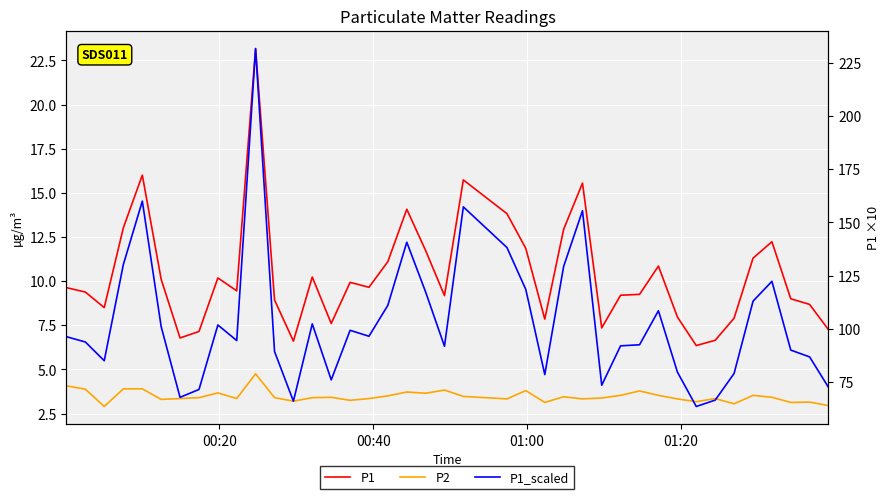

What is the average value of the P1_scaled series?

103.5